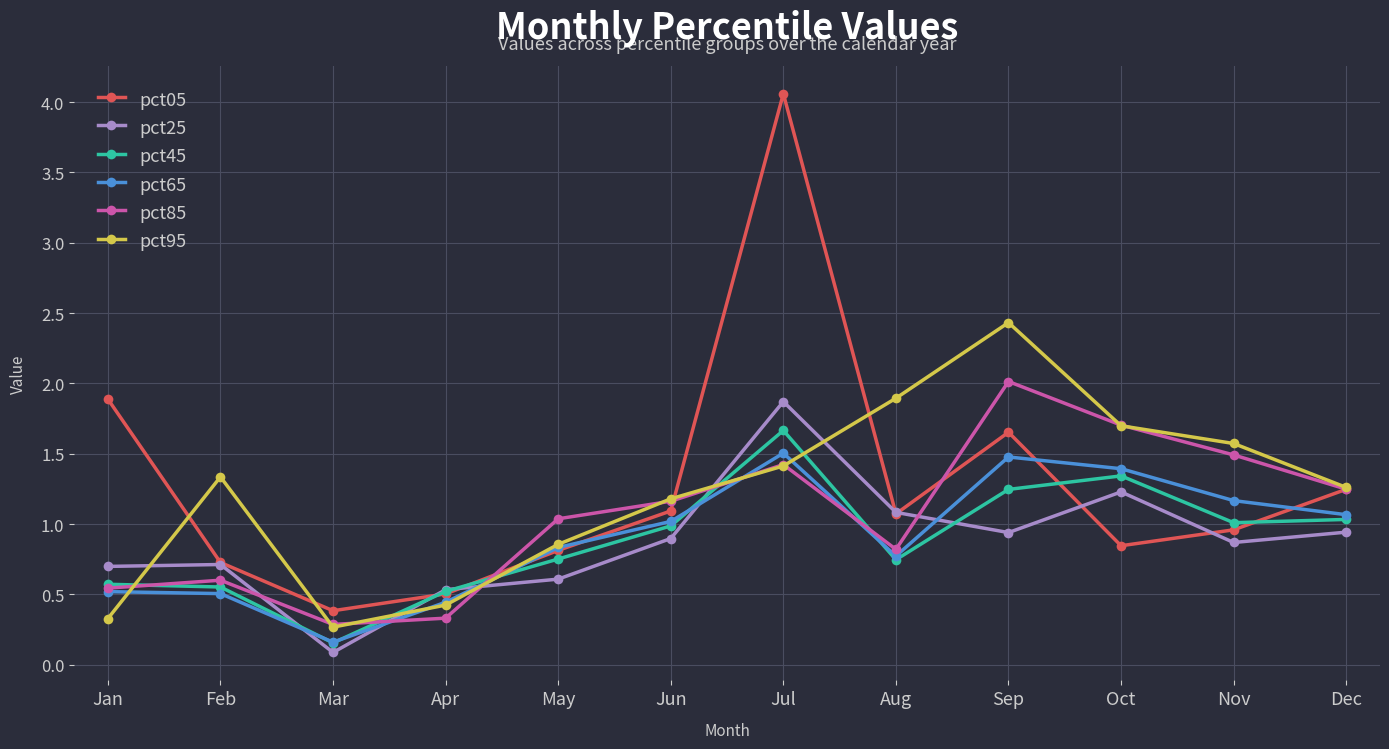

What are all the series names shown in the legend?

pct05, pct25, pct45, pct65, pct85, pct95